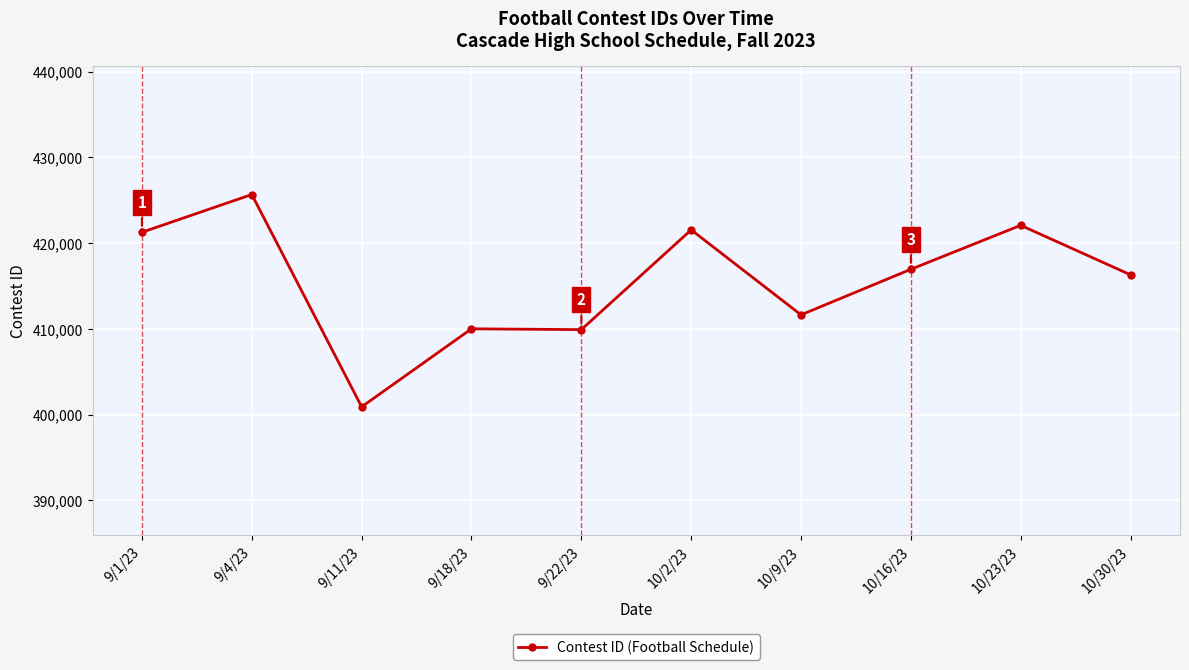

What is the change in value from 9/1/23 to 9/18/23?

-11259